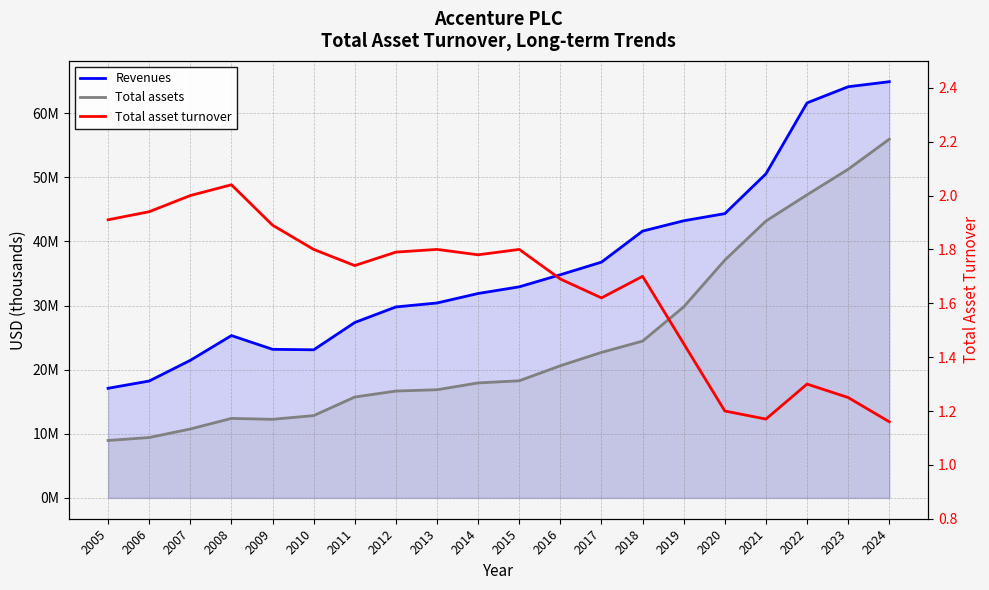

At which category does Total assets reach its first local valley?

2009